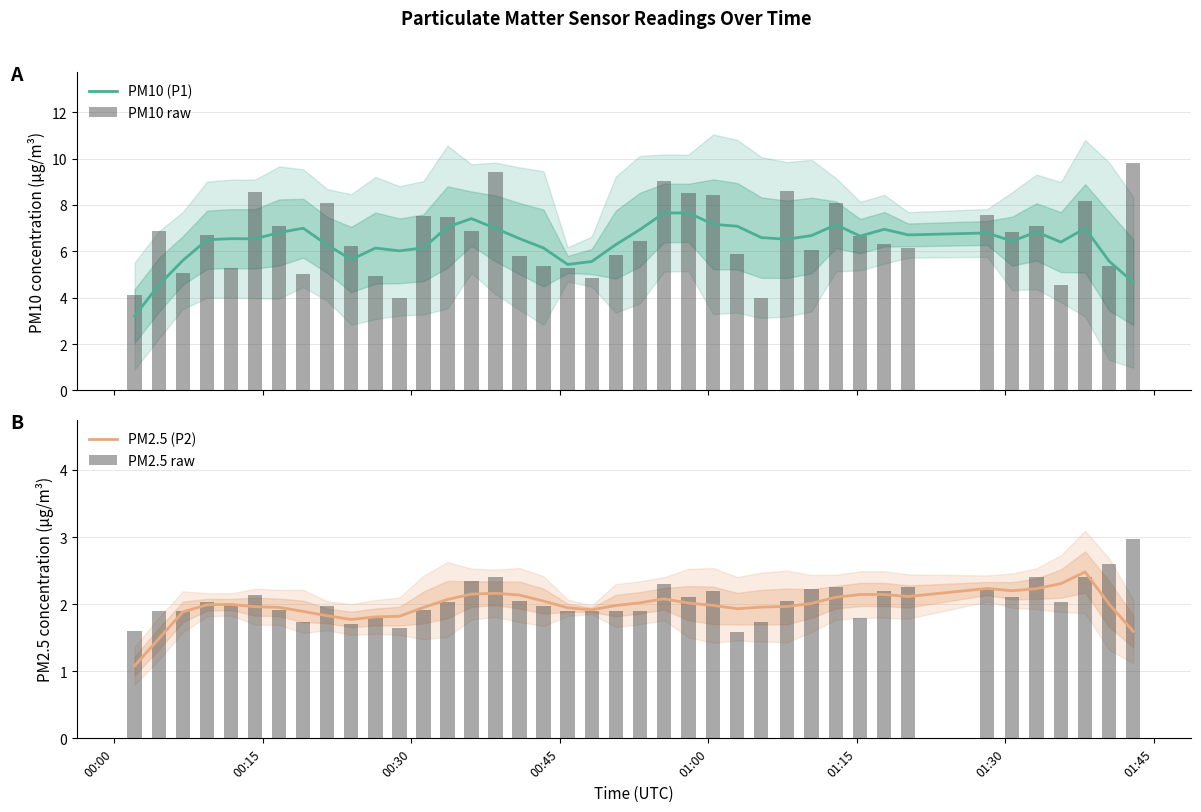

The PM2.5 (P2) series shows 0.7 at 29. True or false?

False